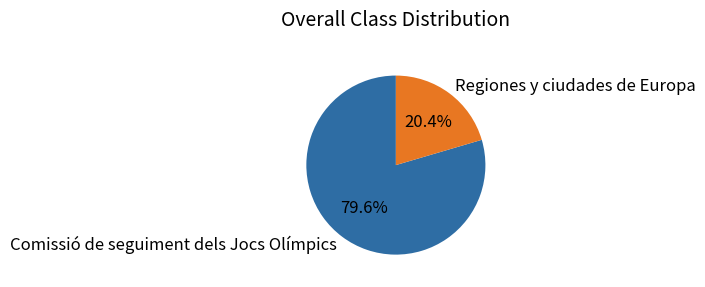

Rank the categories by value from lowest to highest.

Regiones y ciudades de Europa, Comissió de seguiment dels Jocs Olímpics